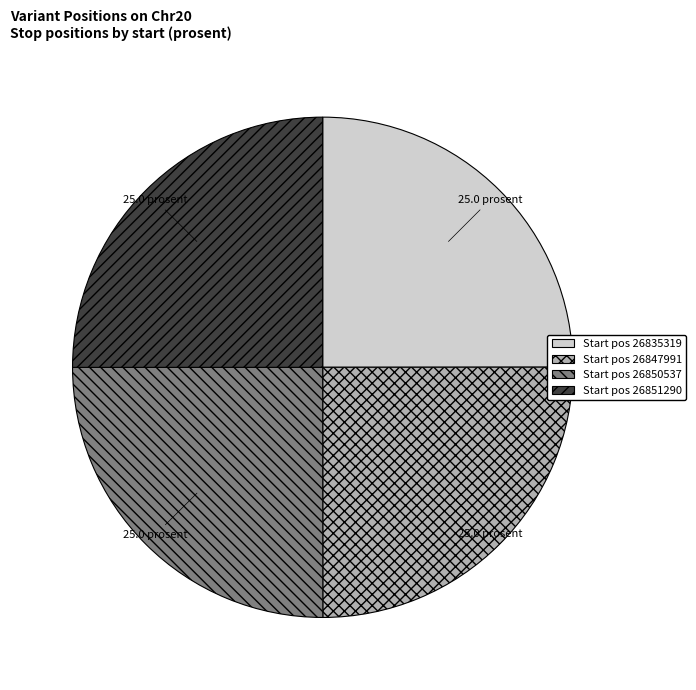

How many segments does this pie chart have?

4